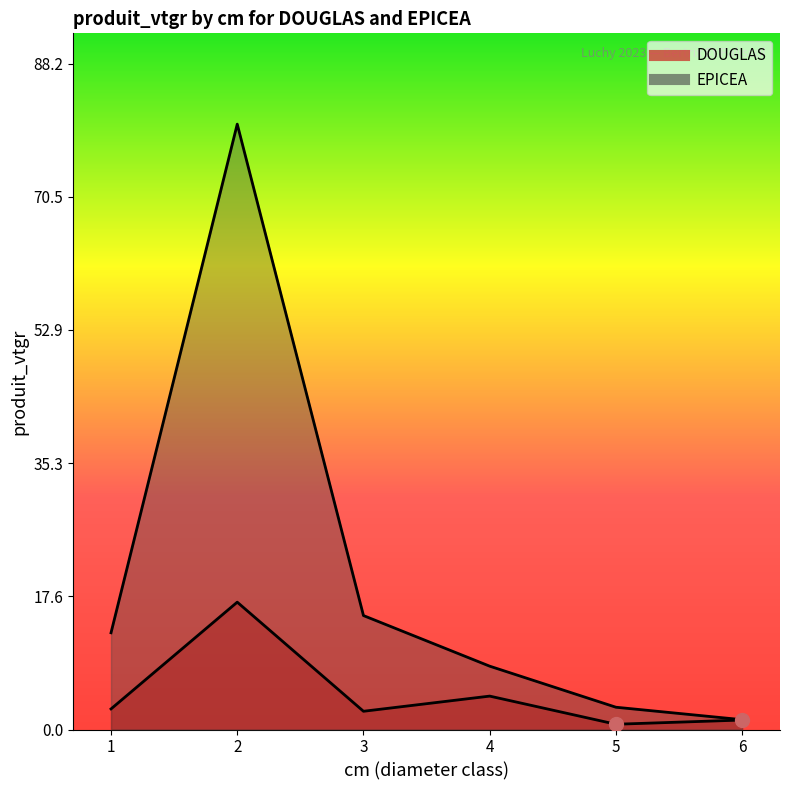

Rank the series at 1 from lowest to highest value.

DOUGLAS, EPICEA